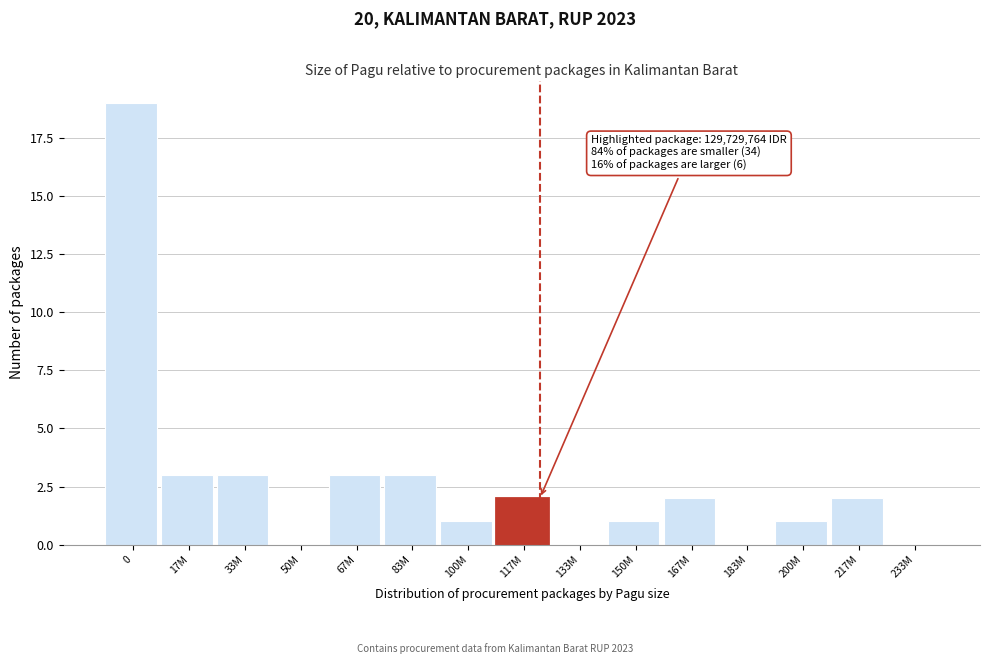

Reading left to right, extract all data points from this chart.

0=19	17M=3	33M=3	50M=0	67M=3	83M=3	100M=1	117M=2	133M=0	150M=1	167M=2	183M=0	200M=1	217M=2	233M=0